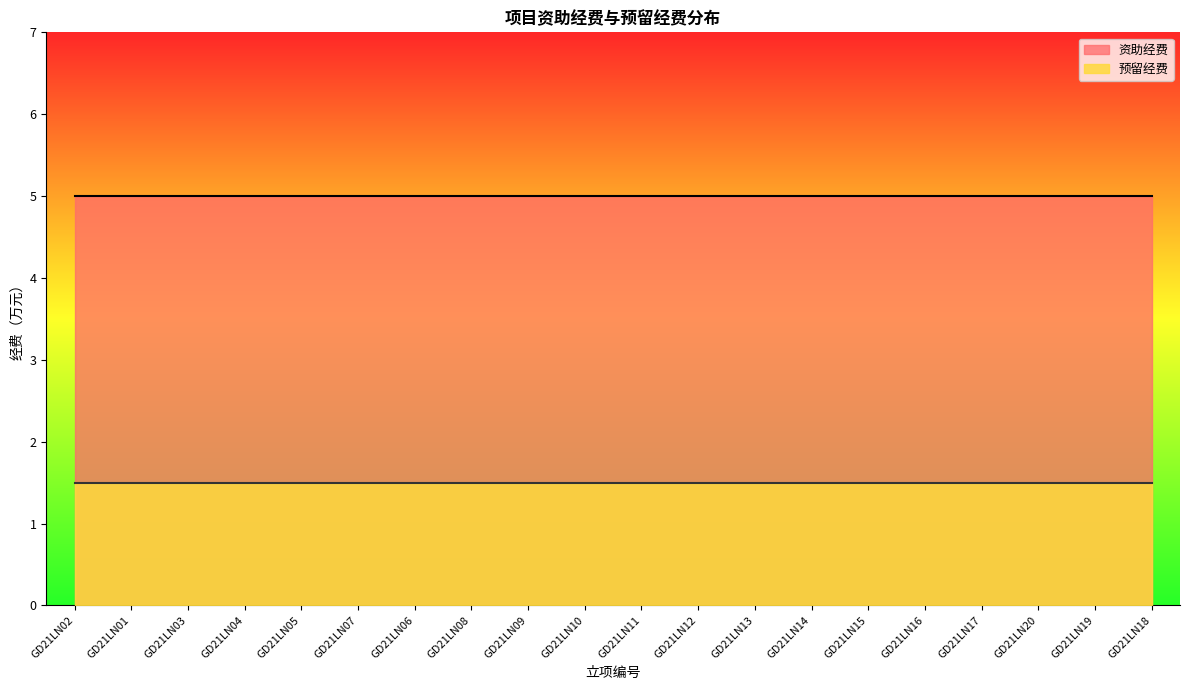

What is the spread (max minus min) of values at GD21LN17?

3.5